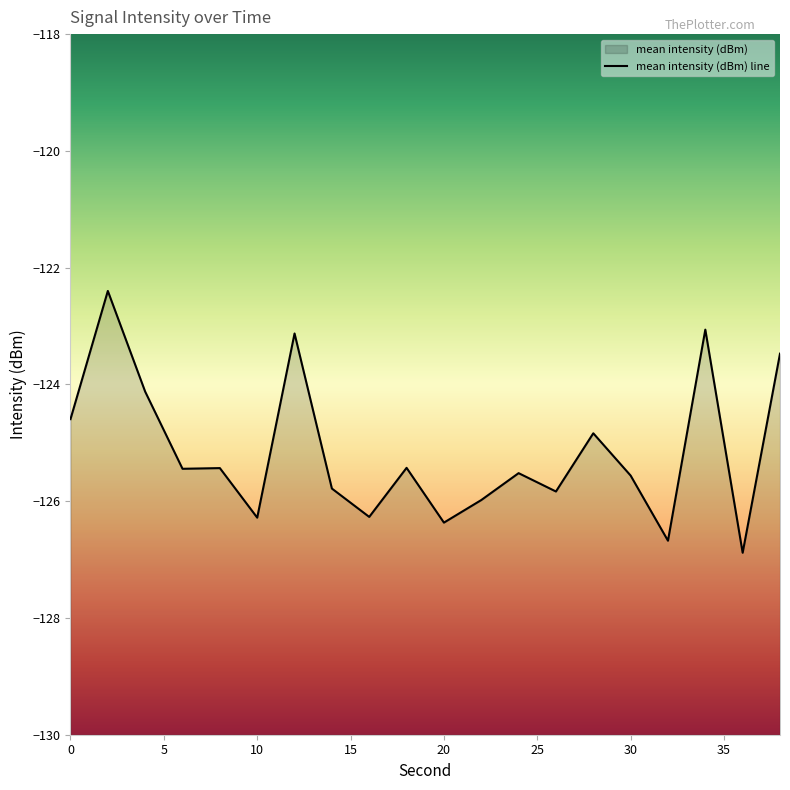

Reading left to right, extract all data points from this chart.

-124.6	-122.4	-124.1	-125.4	-125.4	-126.3	-123.1	-125.8	-126.3	-125.4	-126.4	-126.0	-125.5	-125.8	-124.8	-125.6	-126.7	-123.1	-126.9	-123.5